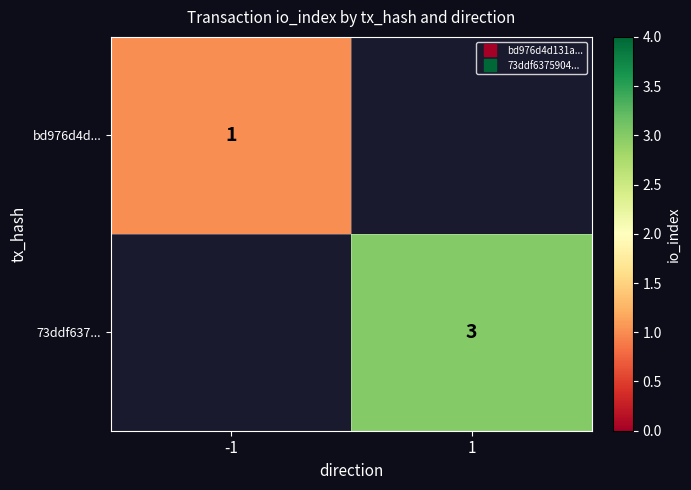

Which category has the lowest value in the bd976d4d... series?

-1